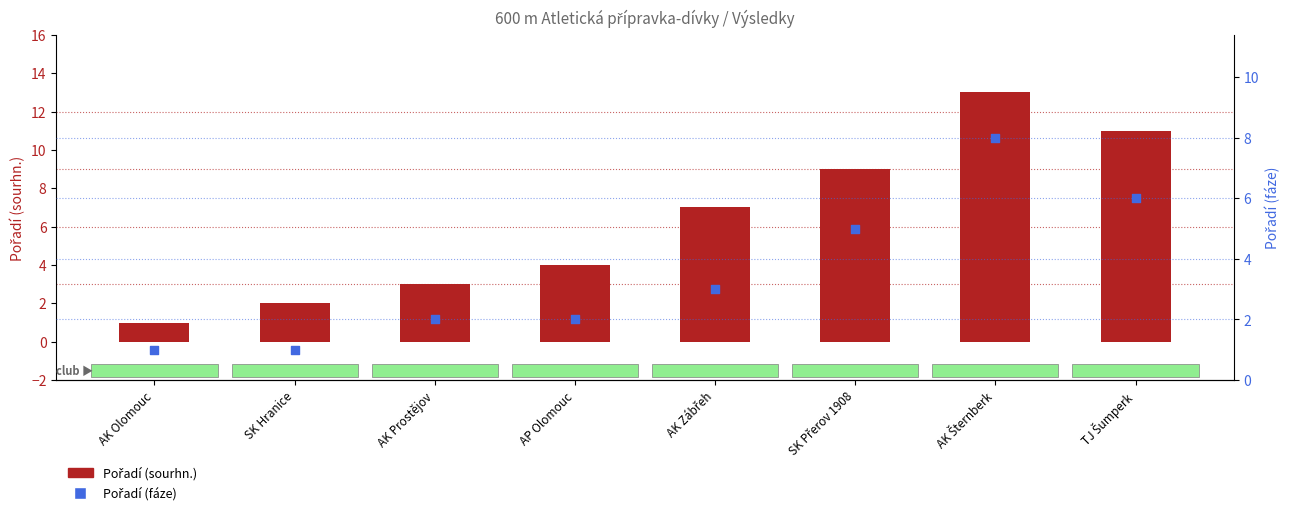

Which series has the largest Y range (max minus min)?

Pořadí (sourhn.)